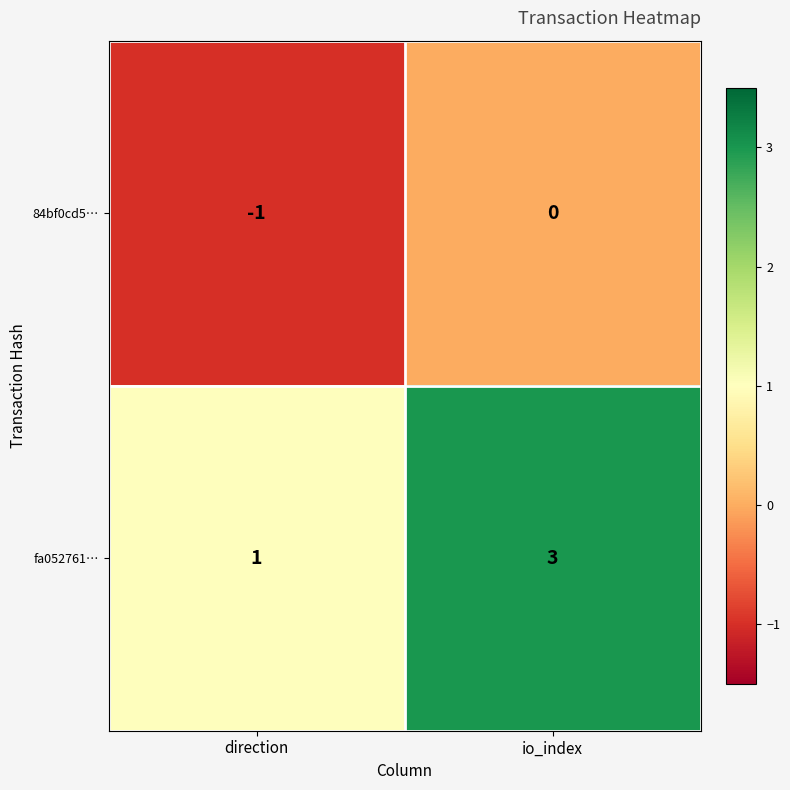

At io_index, list the series in order from smallest to largest.

84bf0cd5…, fa052761…